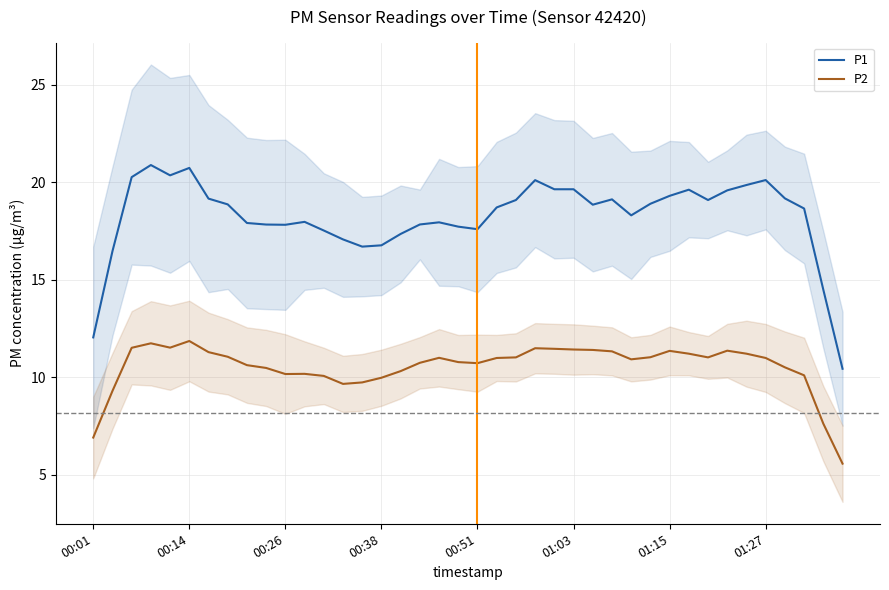

True or false: P2 and P1 cross at least once.

False